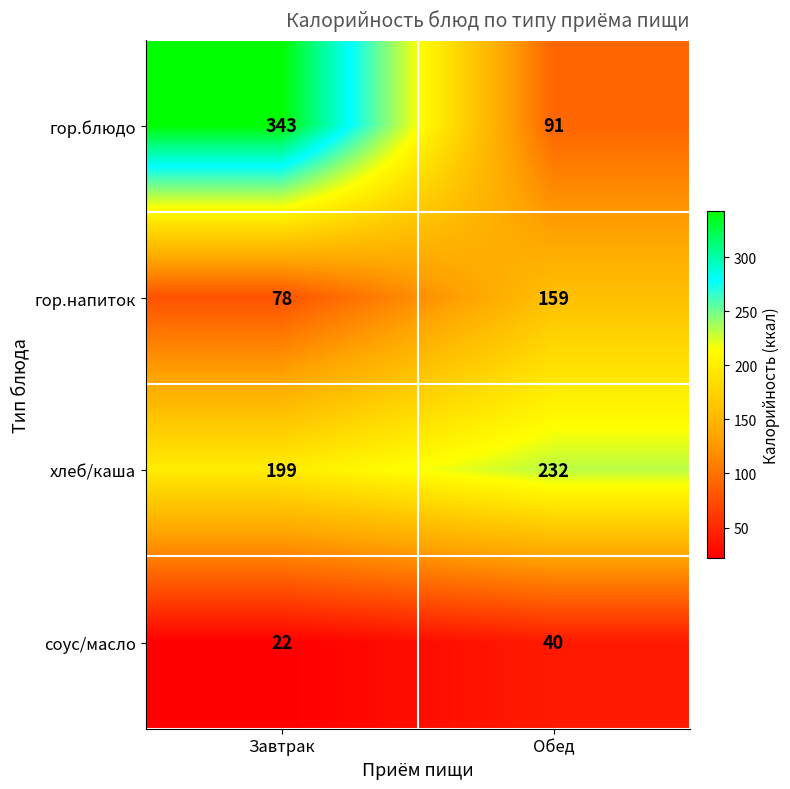

Read the соус/масло value at Обед.

40